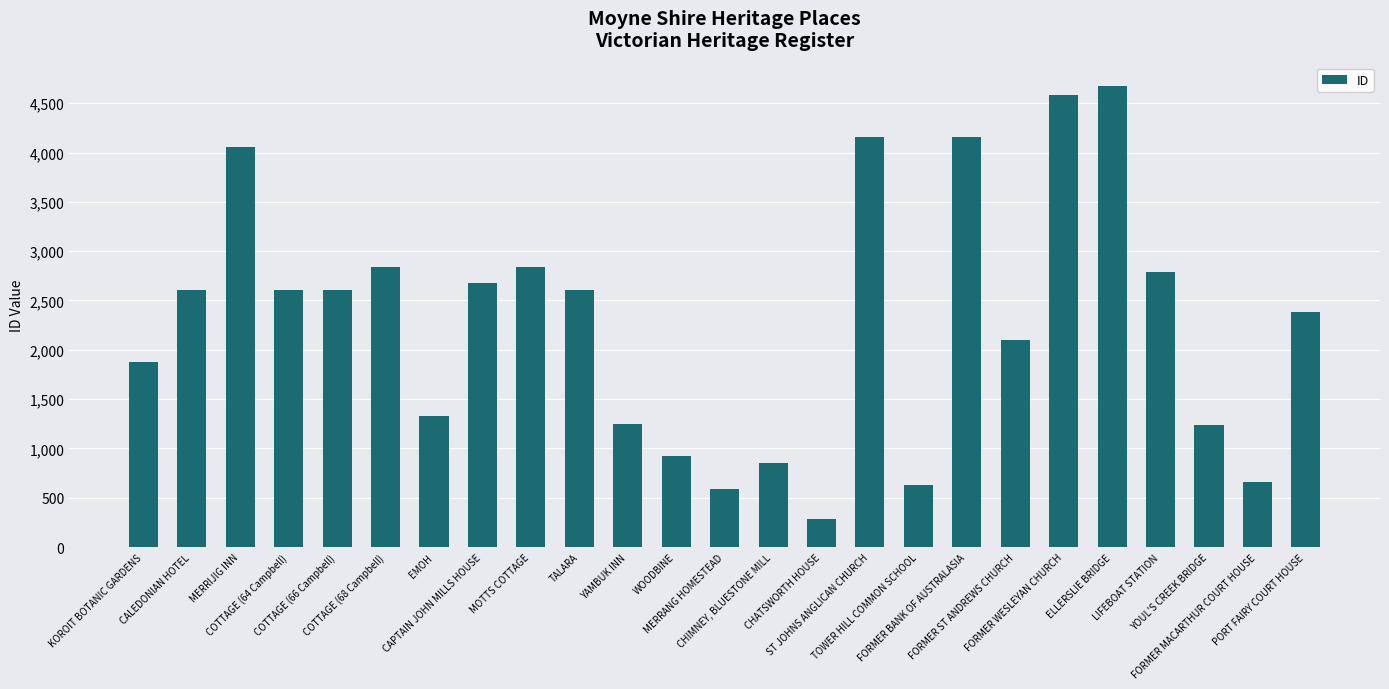

What is the ratio of the value at YOUL'S CREEK BRIDGE to the value at CHIMNEY, BLUESTONE MILL?

1.5